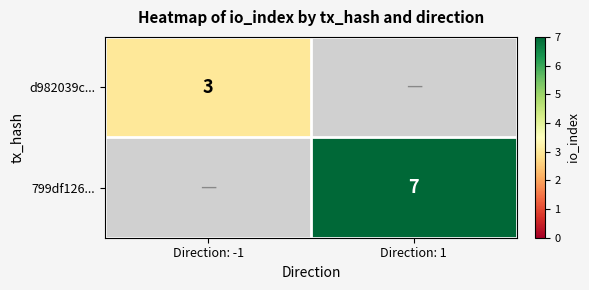

True or false: 799df126... has a value of 7 at Direction: 1.

True